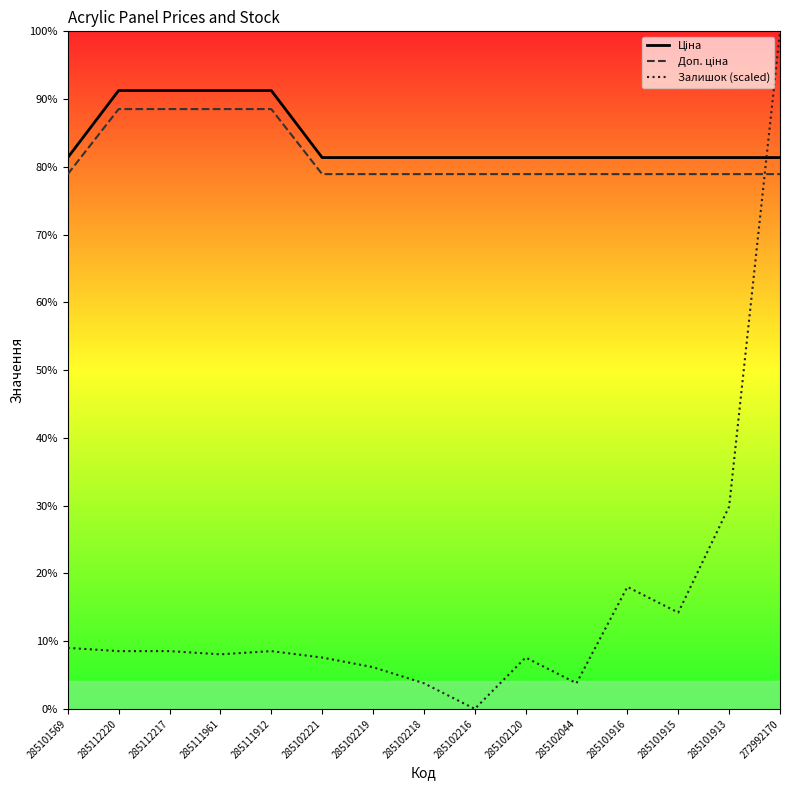

At which category is the sum across all series the highest?

272992170